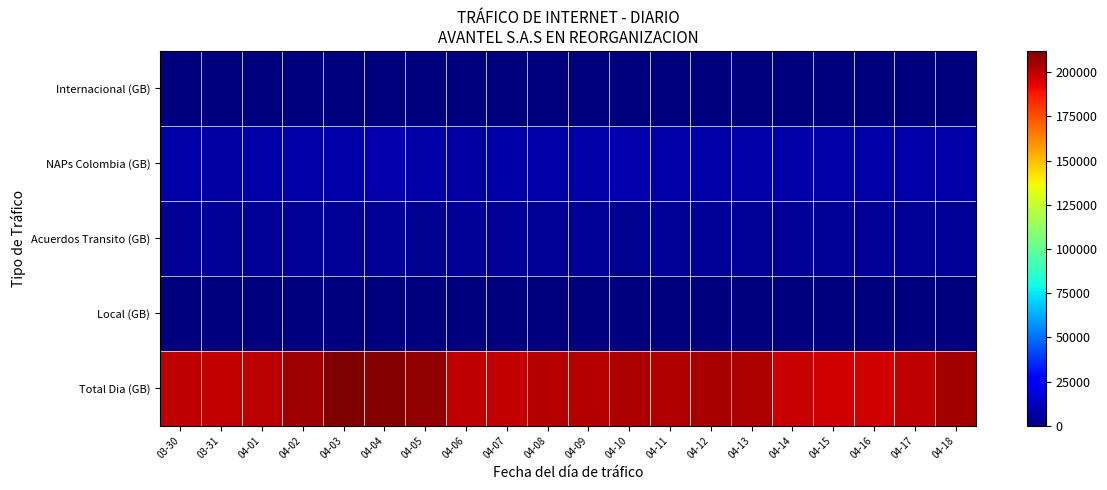

How many distinct data groups are displayed?

5